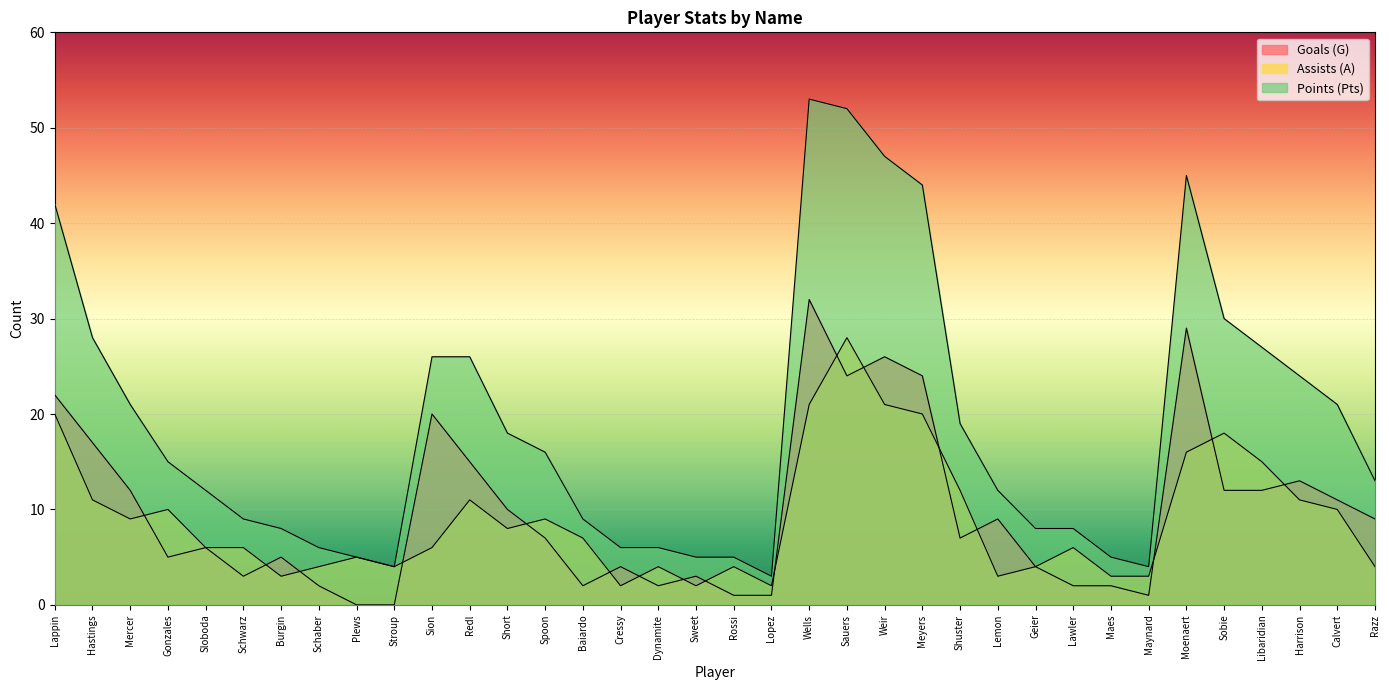

Which has a higher value, Lawler or Redl?

Redl